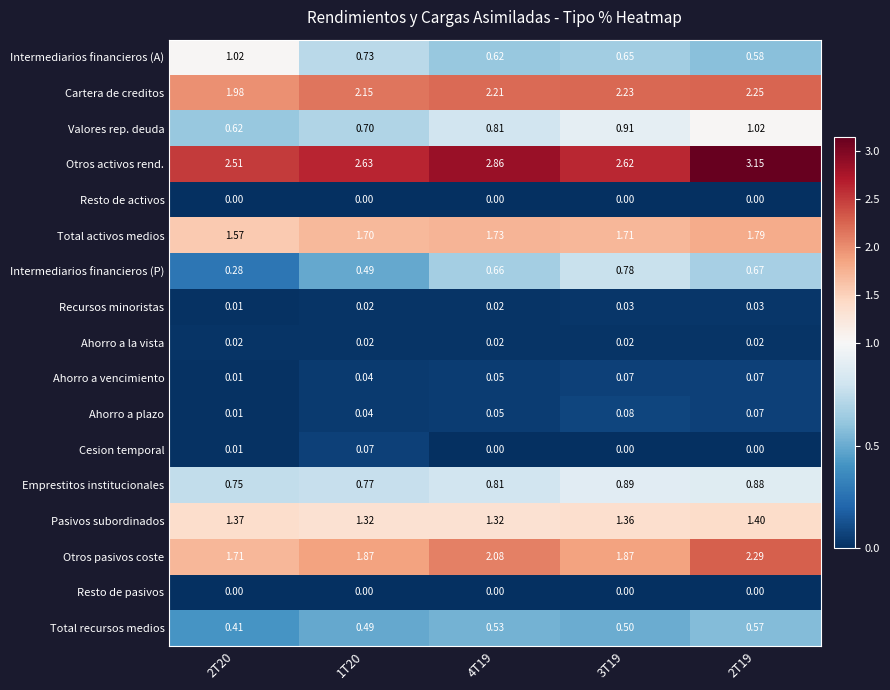

Which series changed the most between 2T20 and 2T19?

Otros activos rend.